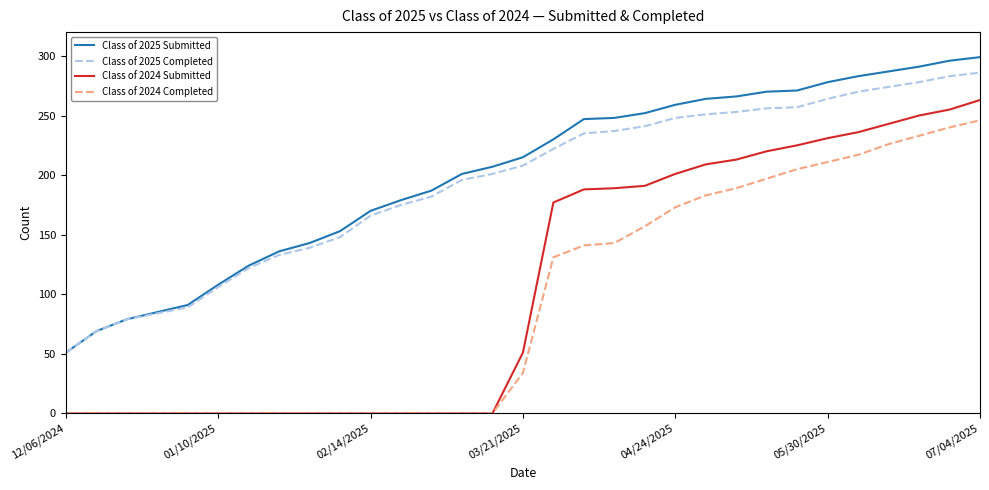

What is the sum of all Class of 2025 Completed values?

6003